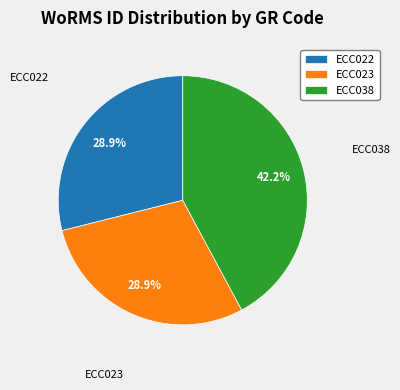

Approximately how many times larger is the value at ECC038 compared to ECC022?

1.5